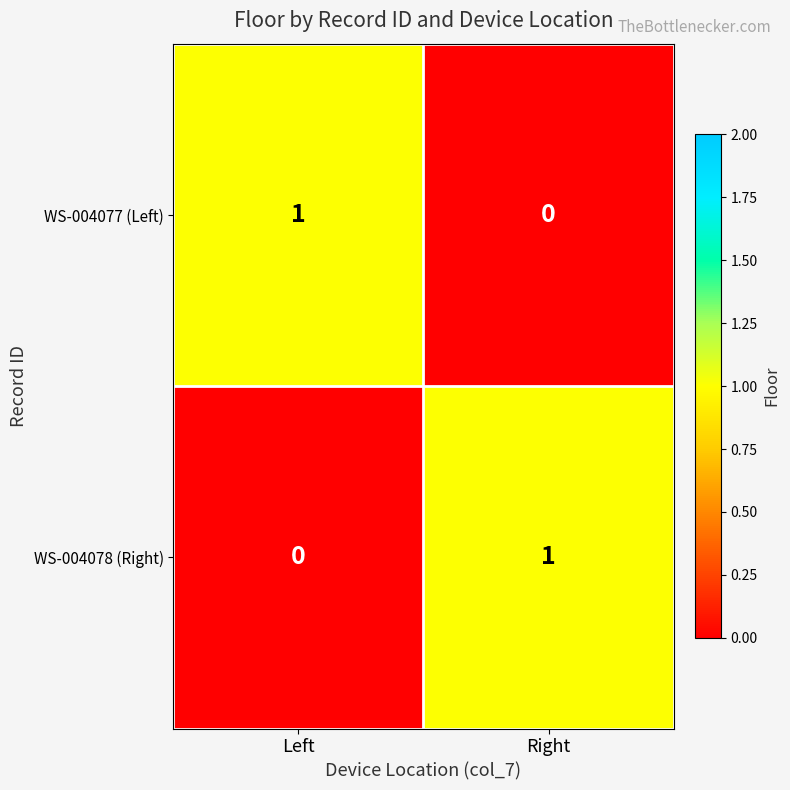

How many data points in WS-004077 (Left) are less than 1?

1